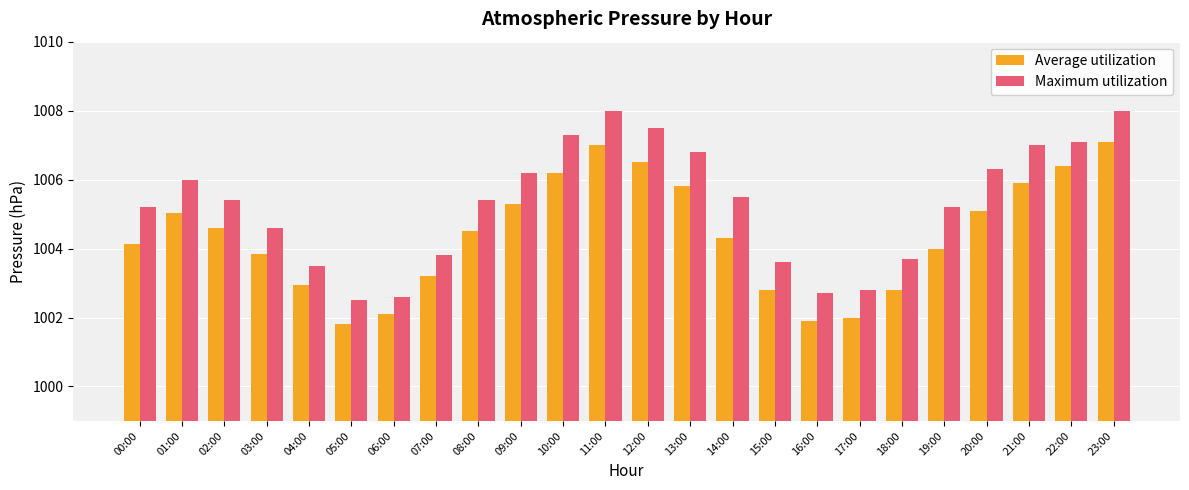

How many values in the Maximum utilization series exceed 1005?

15